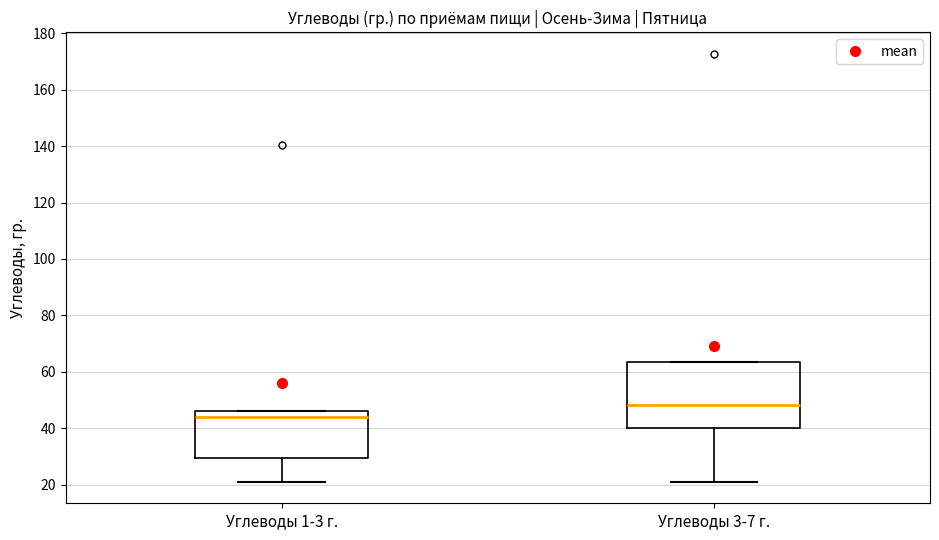

Where does the median line of the box for Углеводы 3-7 г. sit on the y-axis? The values are not printed on the chart, so give them approximately, as read against the axis.

48